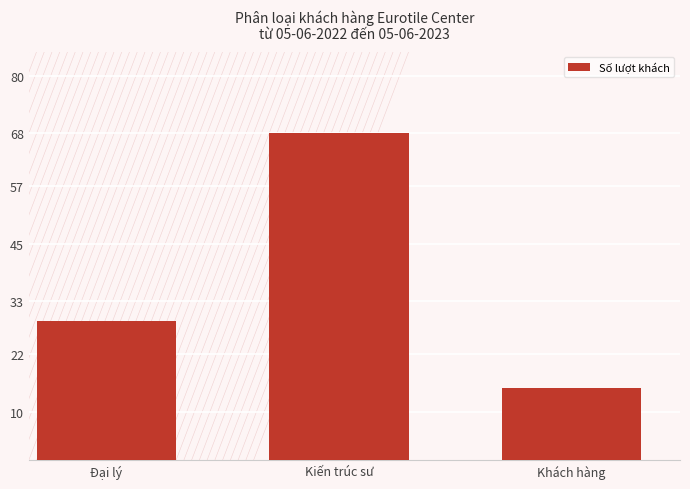

Are the bars grouped side by side (vs. stacked)?

No